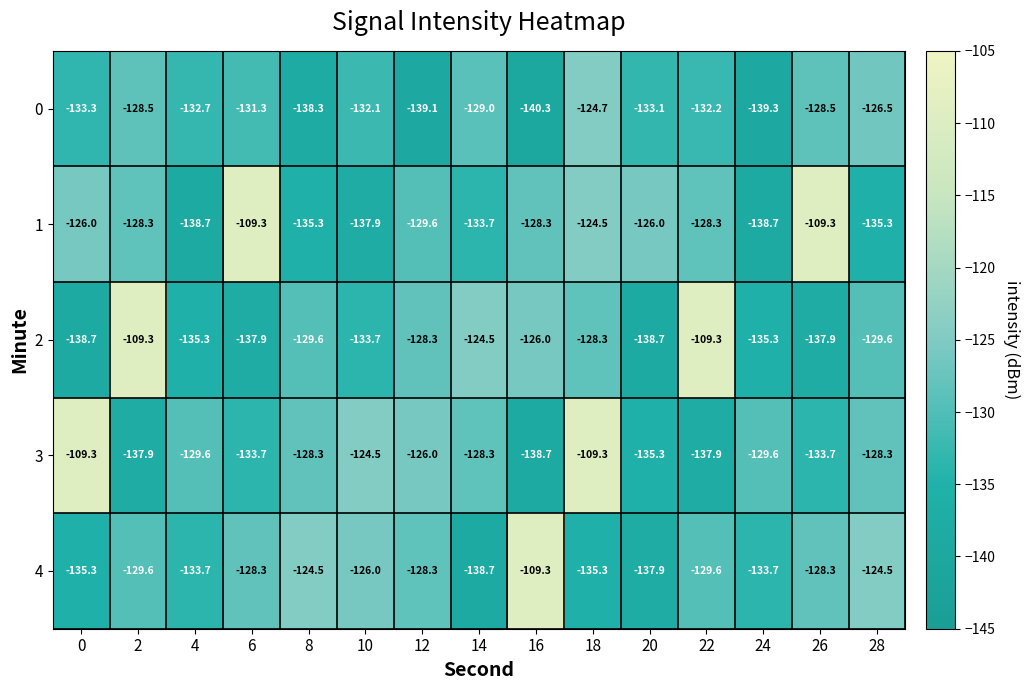

What is the highest value of the 0 series?

-124.7